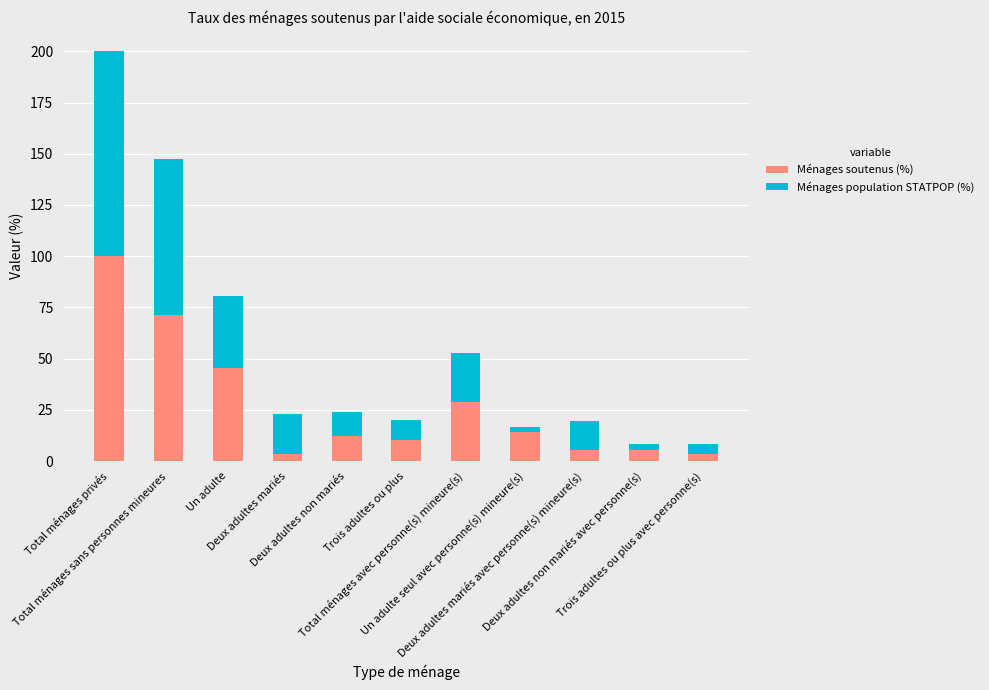

What is the highest value of the Ménages soutenus (%) series?

100.0